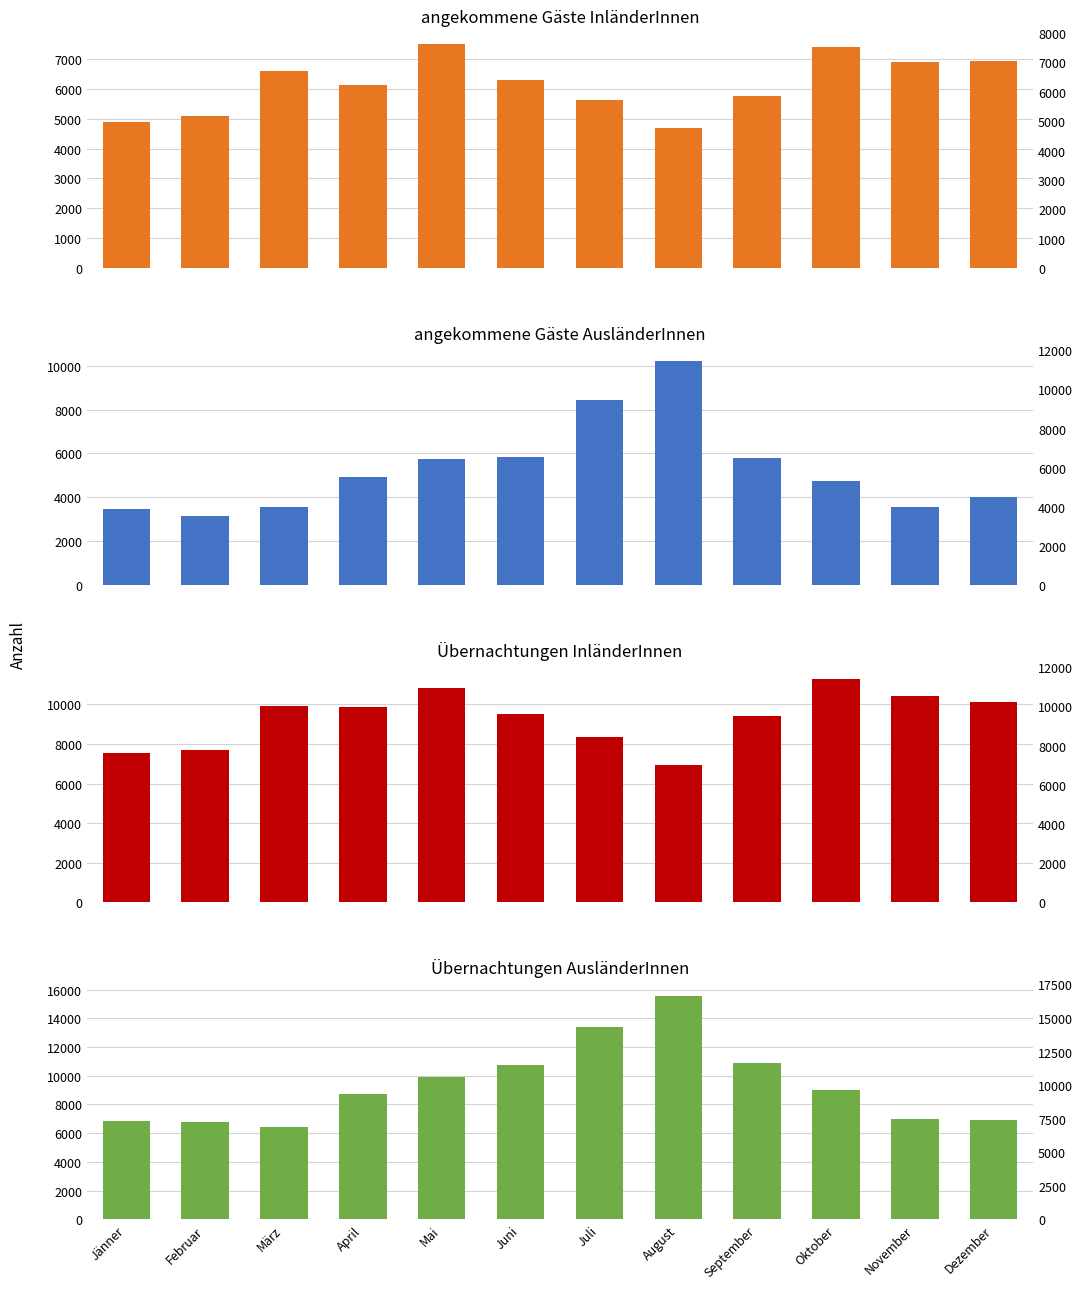

How many bars are there in total?

48